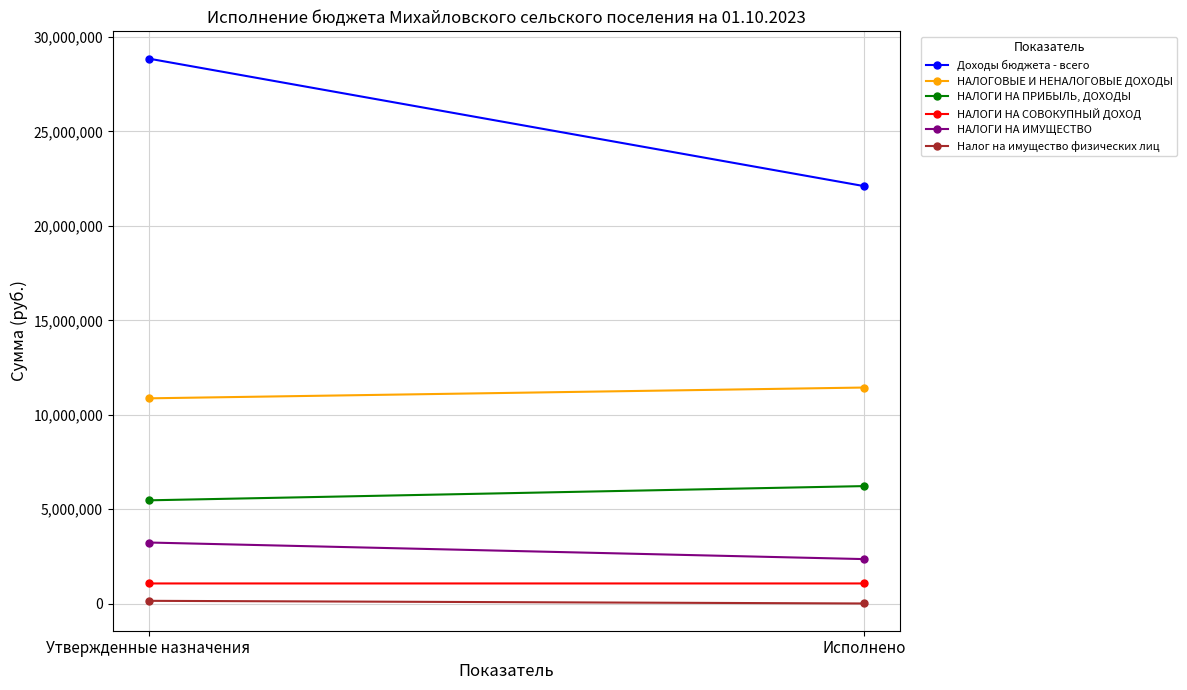

What is the label of the 1st point from the right?

Исполнено